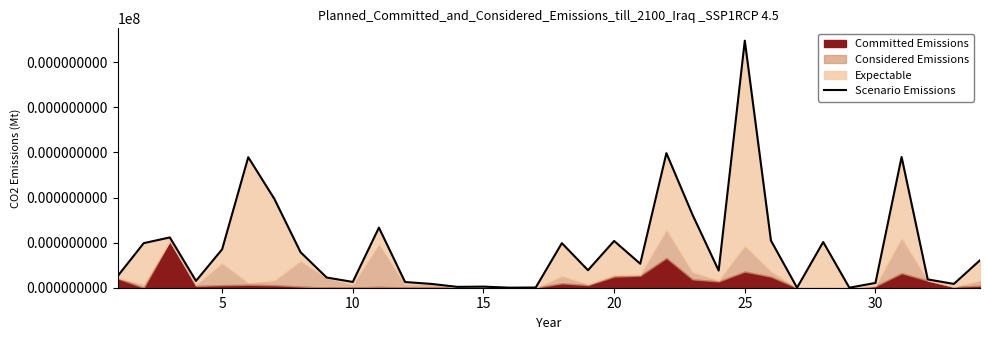

How many lines are shown in the chart?

1